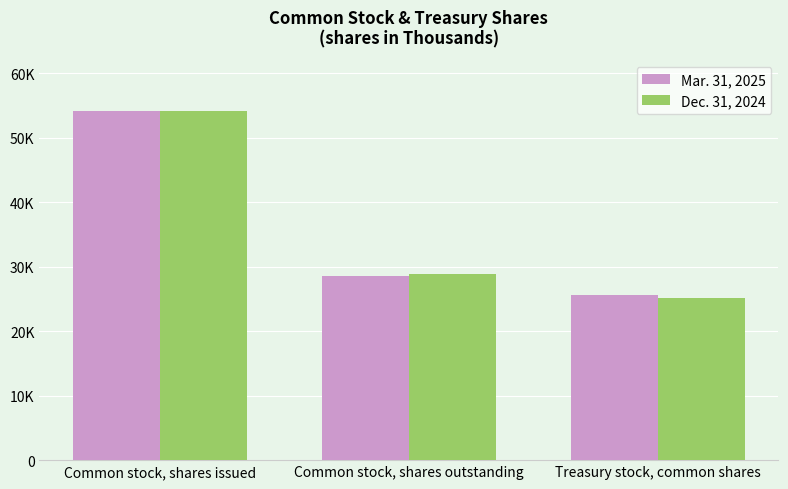

The value of Dec. 31, 2024 at Common stock, shares outstanding is 28858. True or false?

True